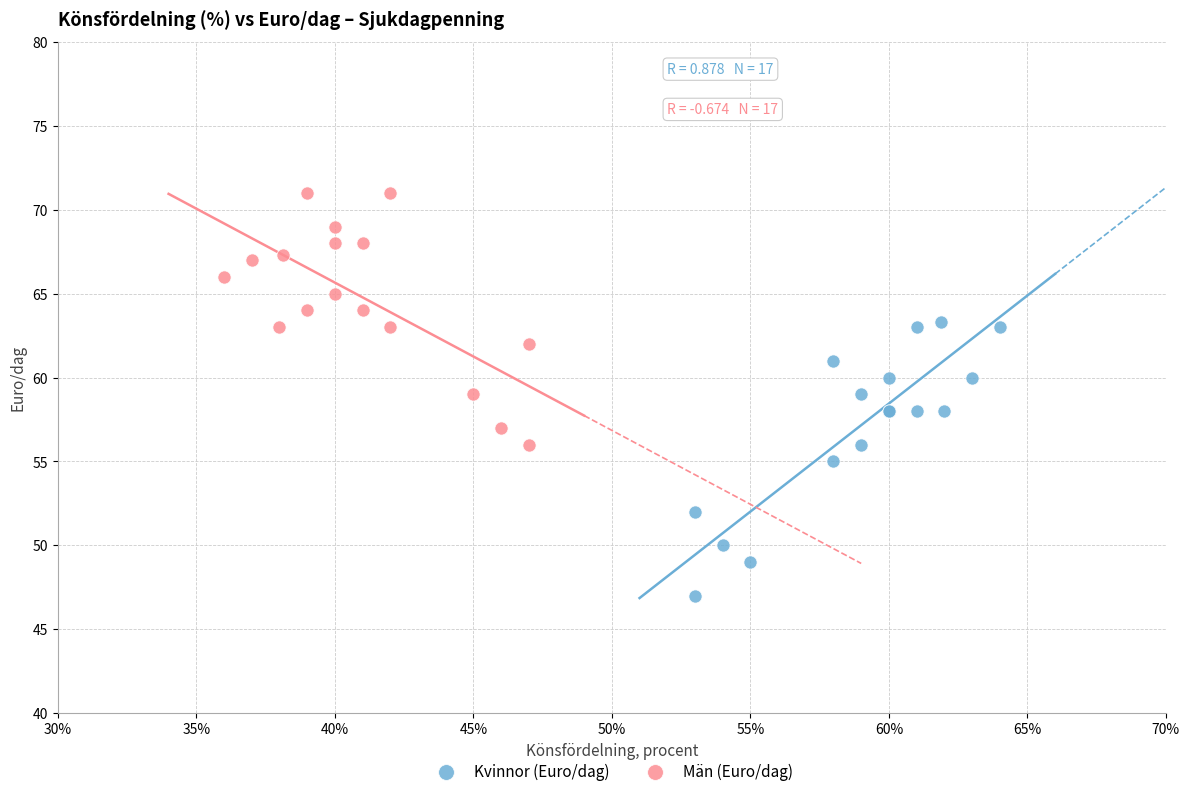

Which series contains the highest Y value?

Män (Euro/dag)